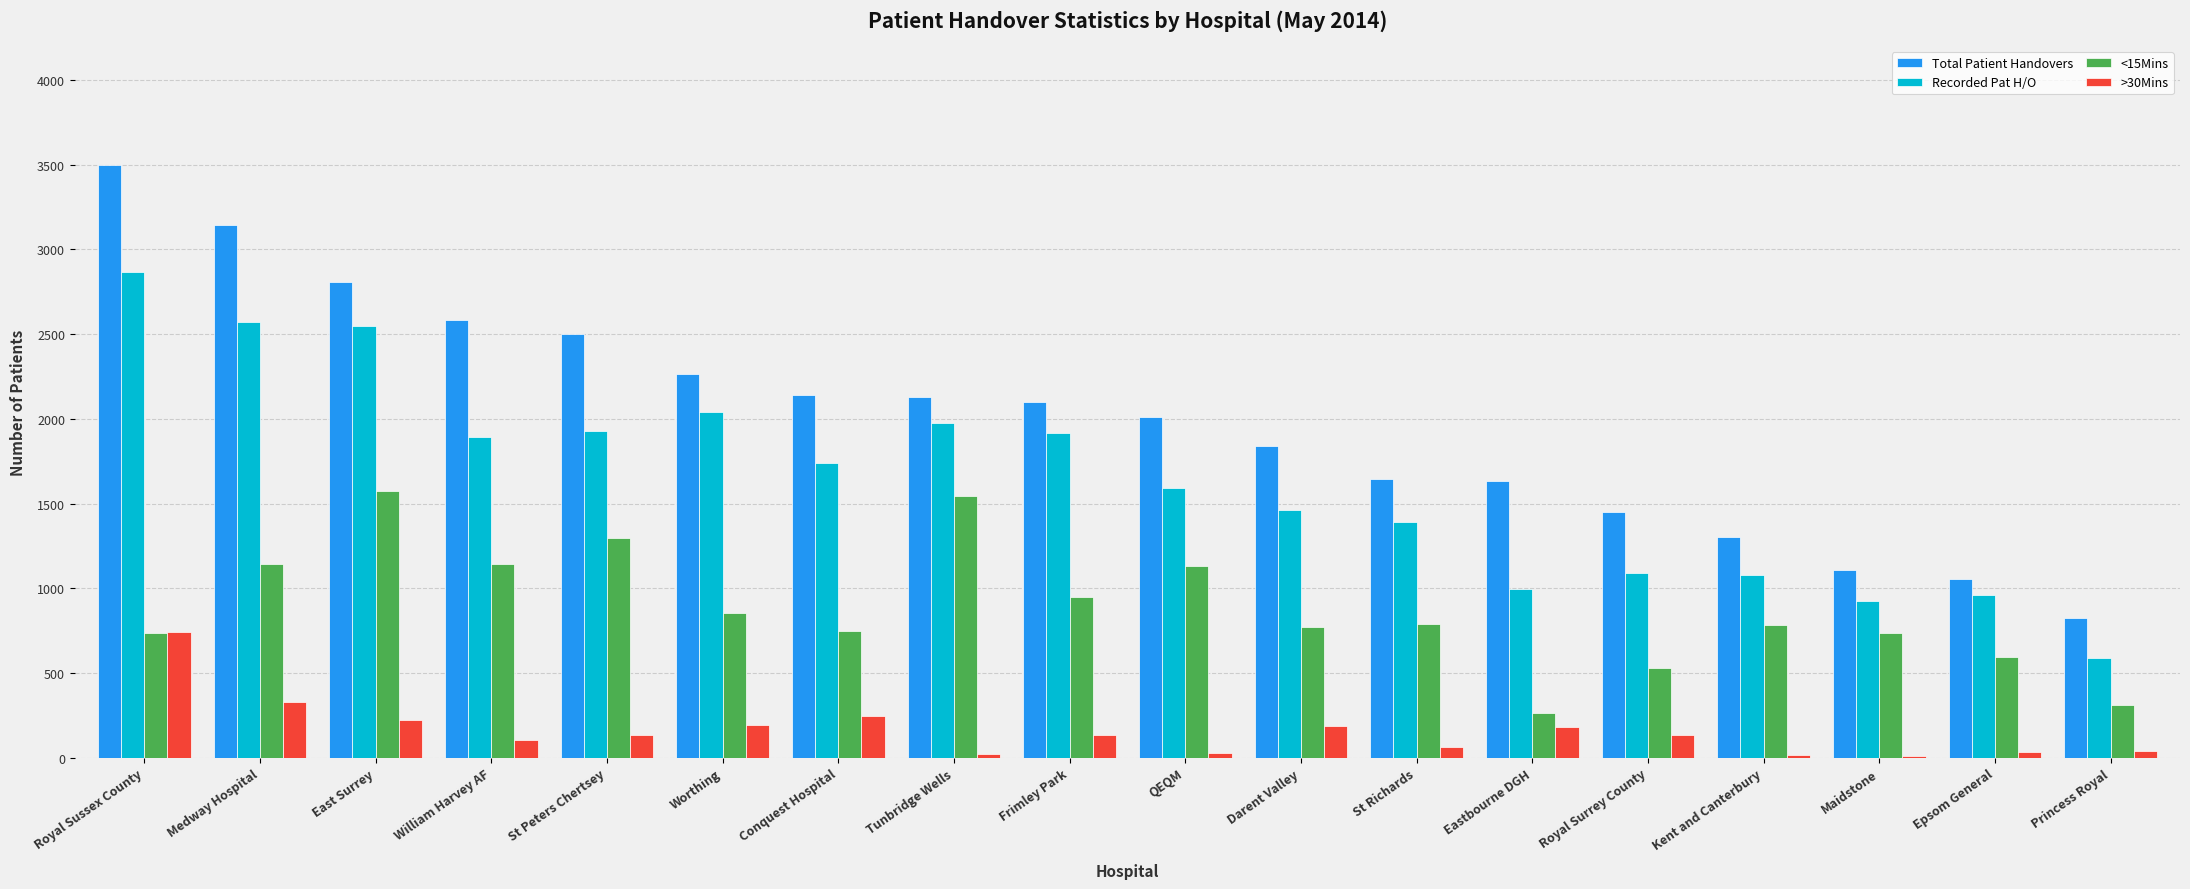

What is the greatest value displayed?

3499